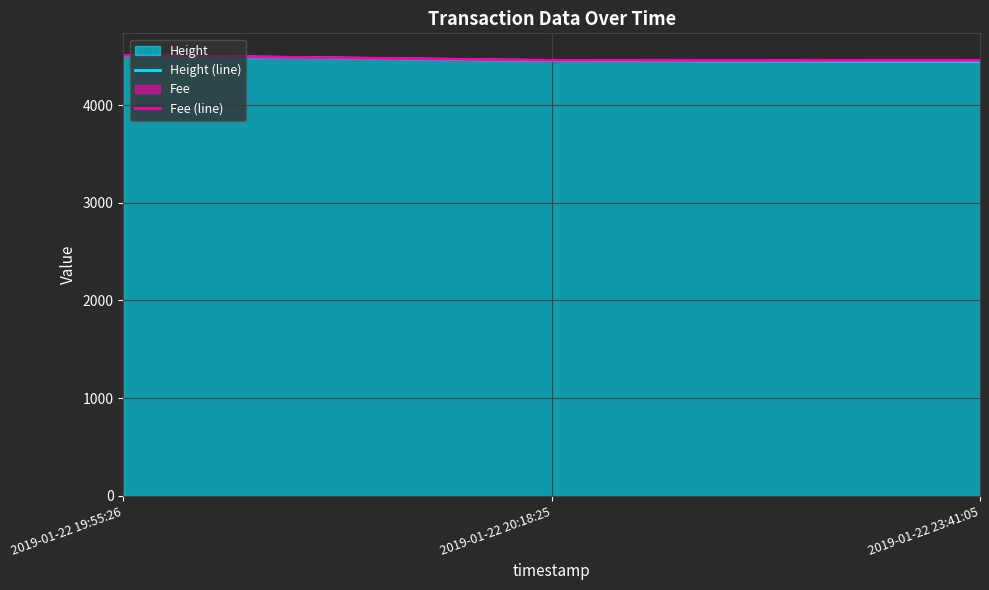

What is the label of the 2nd point from the left?

2019-01-22 20:18:25